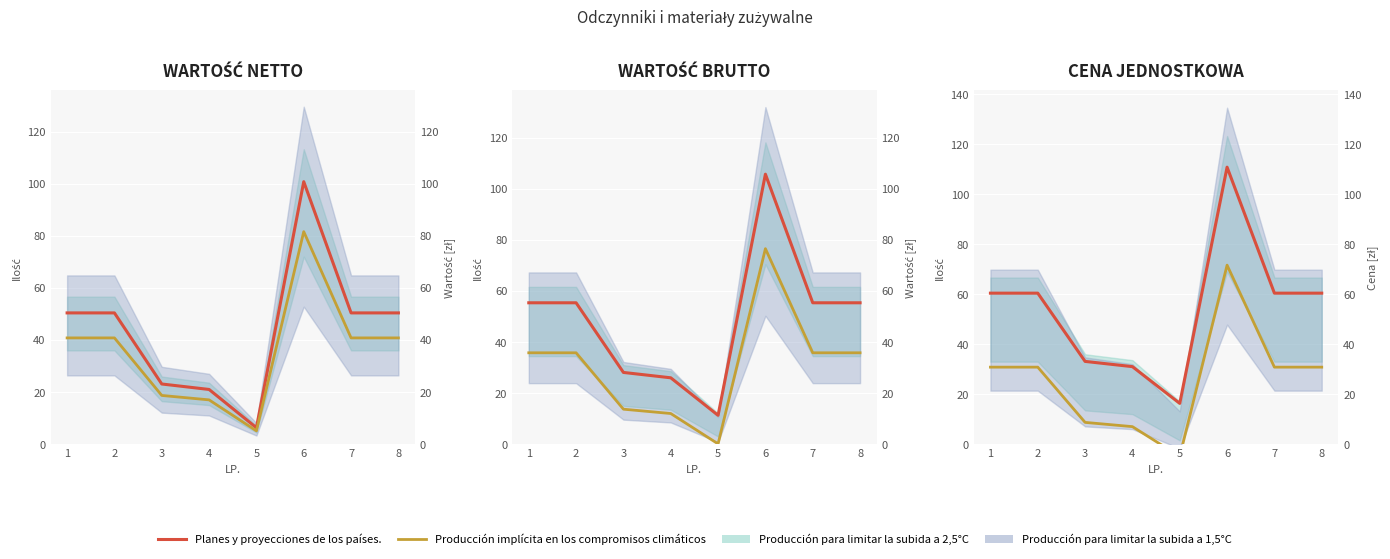

Which series has the largest range (max minus min)?

Planes y proyecciones